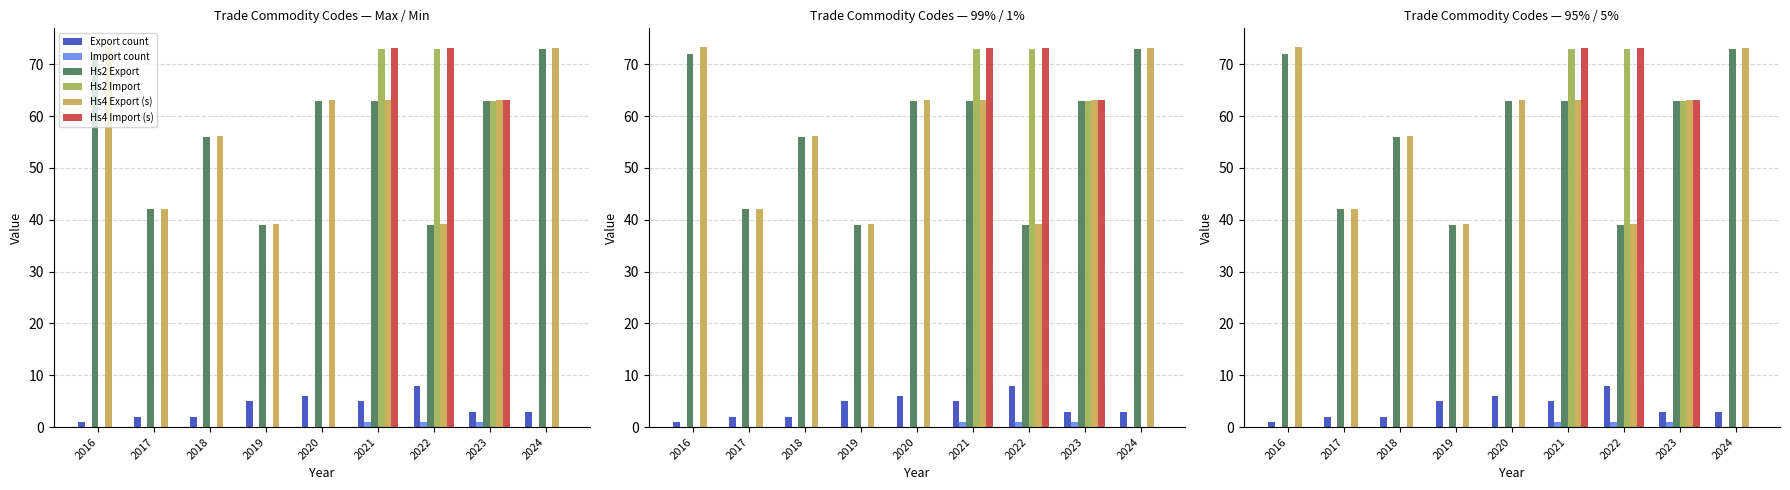

Count the number of categories in the chart.

9